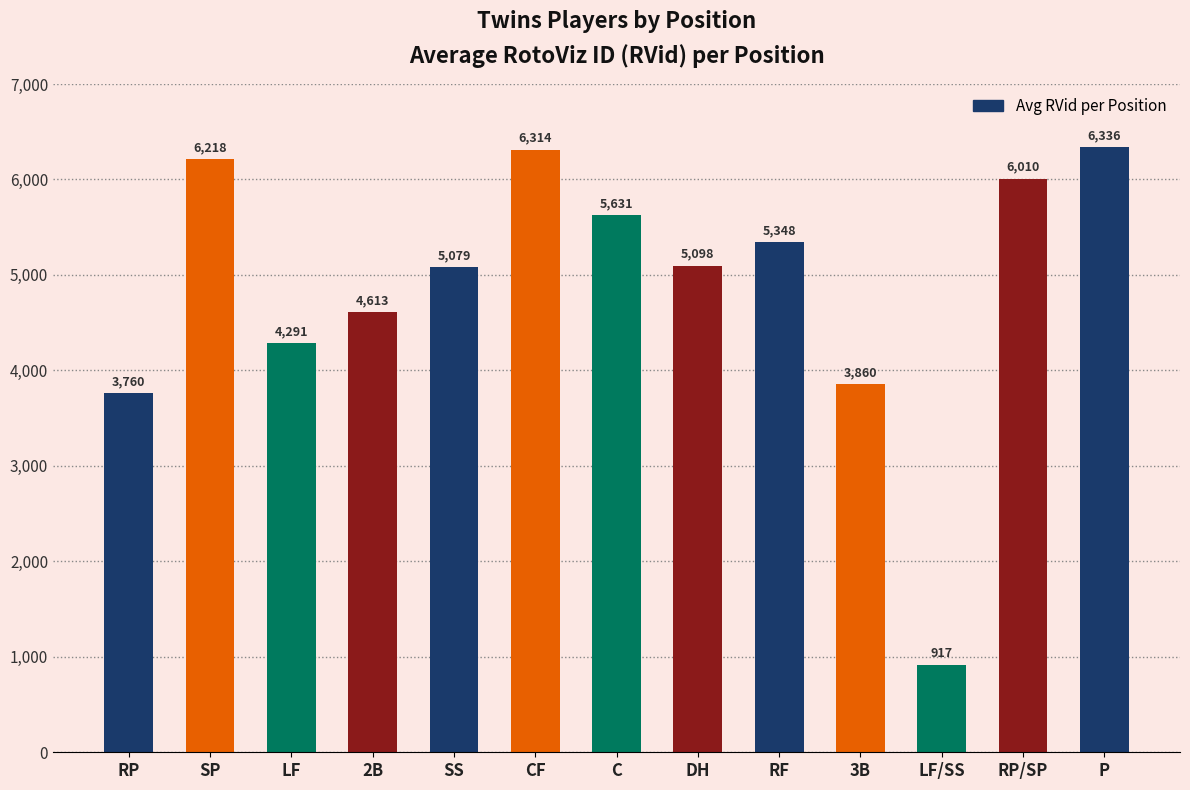

Reading left to right, what are all the values shown in this chart?

RP=3760	SP=6218	LF=4291	2B=4613	SS=5079	CF=6314	C=5631	DH=5098	RF=5348	3B=3860	LF/SS=917	RP/SP=6010	P=6336